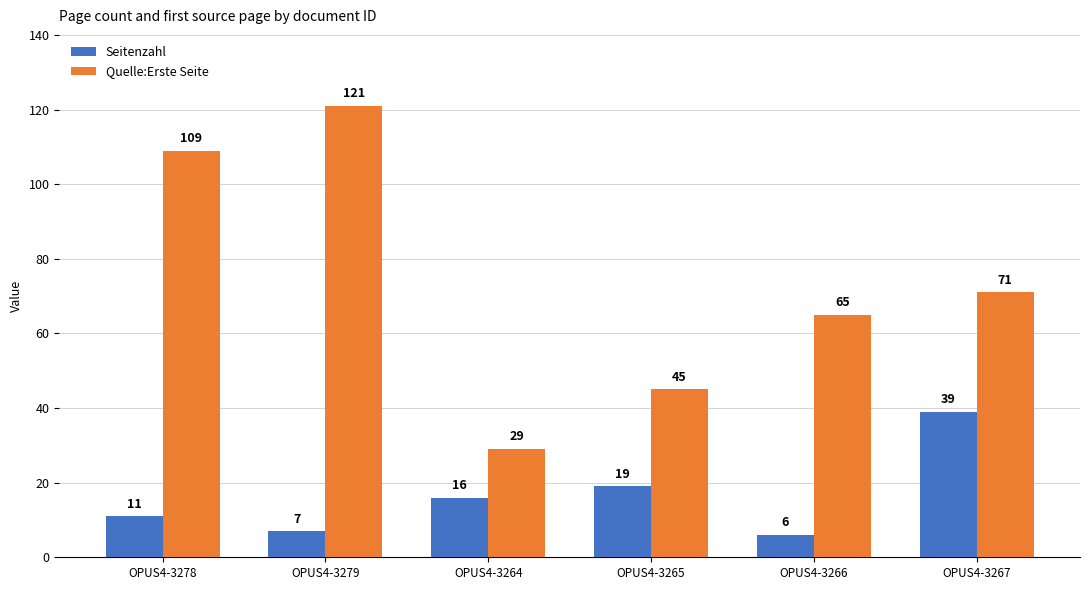

Which series has the widest spread of values?

Quelle:Erste Seite